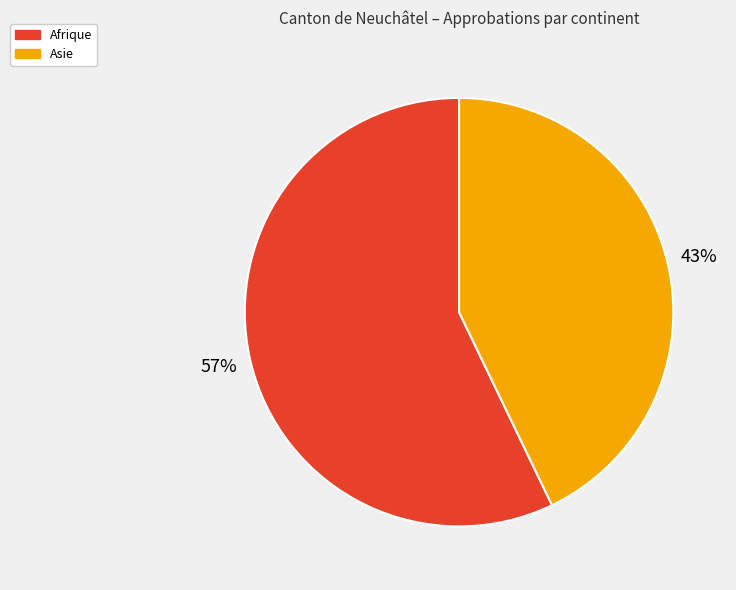

Rank the categories by value from highest to lowest.

Afrique, Asie